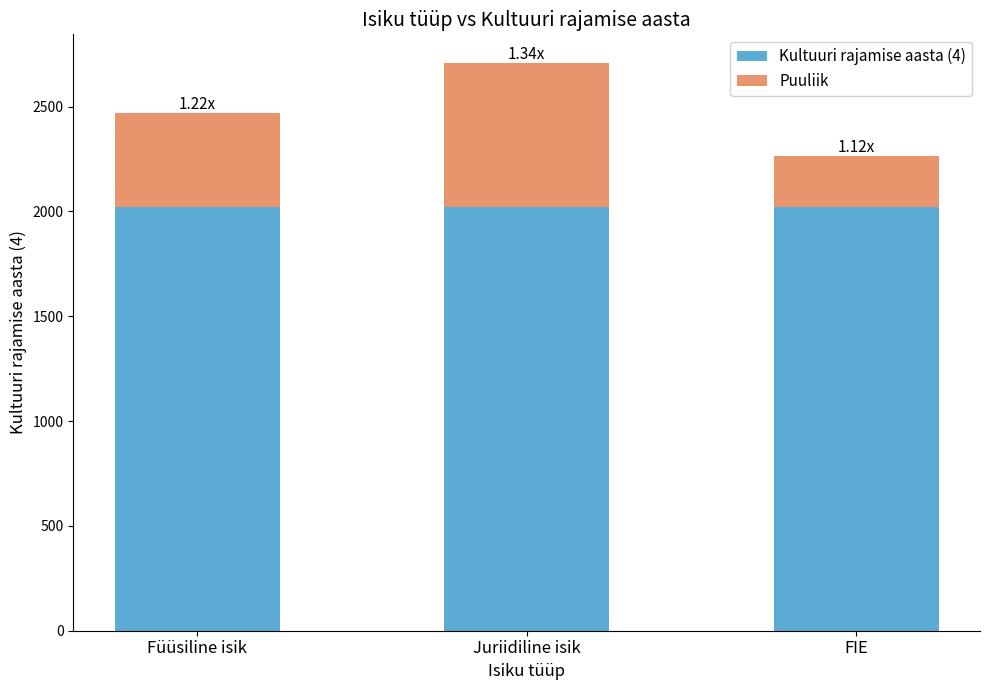

What is the sum of all Kultuuri rajamise aasta (4) values?

6066